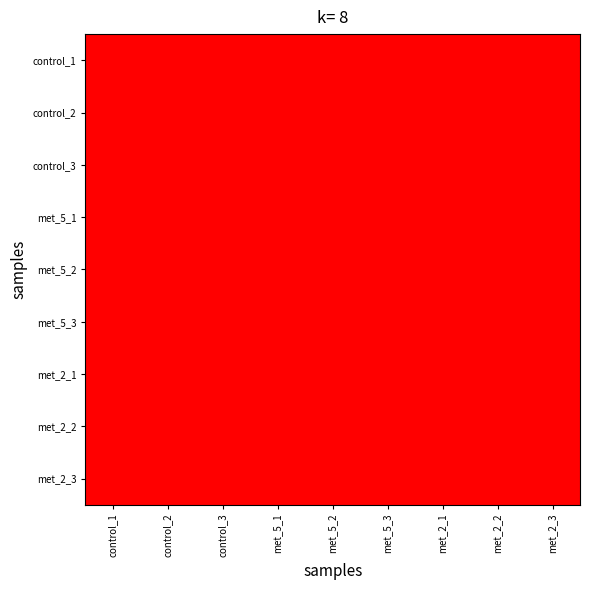

Rank the series at control_1 from lowest to highest value.

met_2_2, met_2_1, met_2_3, met_5_1, met_5_3, met_5_2, control_2, control_3, control_1